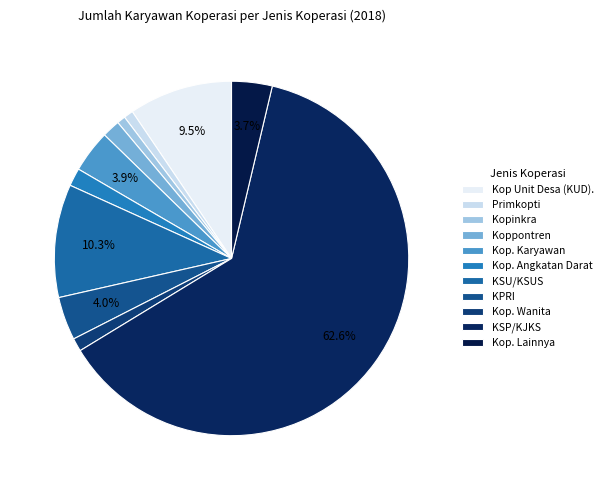

Which slice represents more than half of the pie?

KSP/KJKS